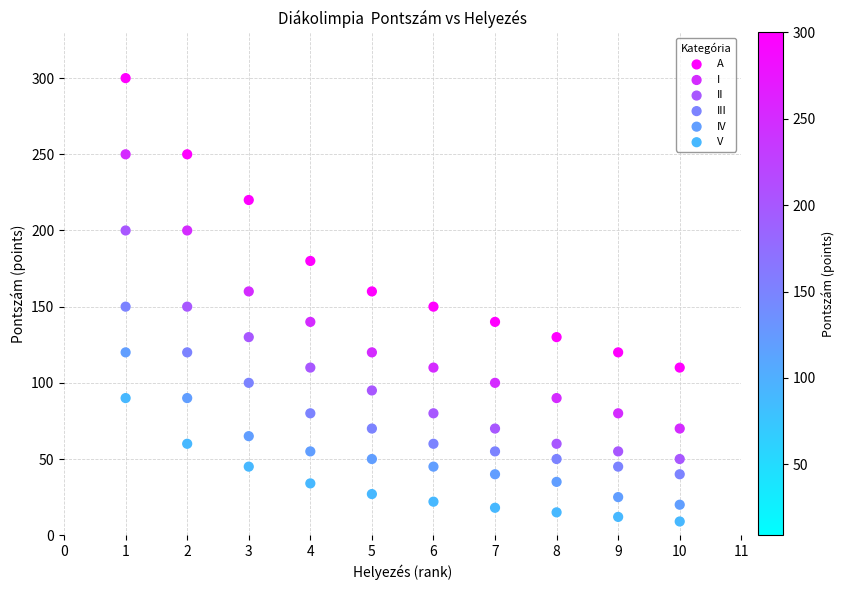

Which series reaches the maximum Y coordinate?

A